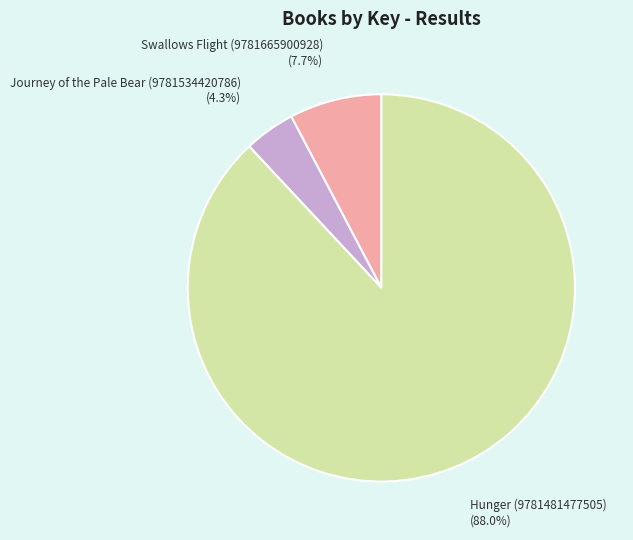

Count the number of slices in the pie.

3